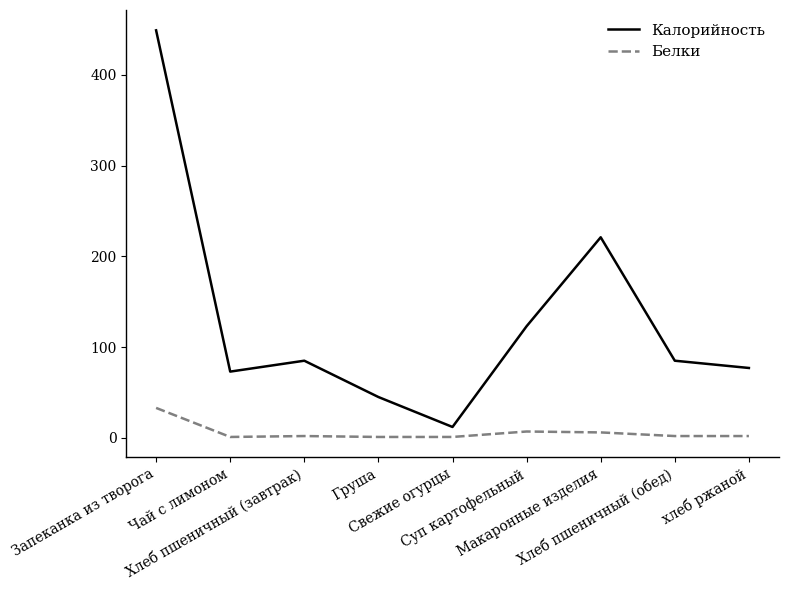

What is the maximum value for Белки?

33